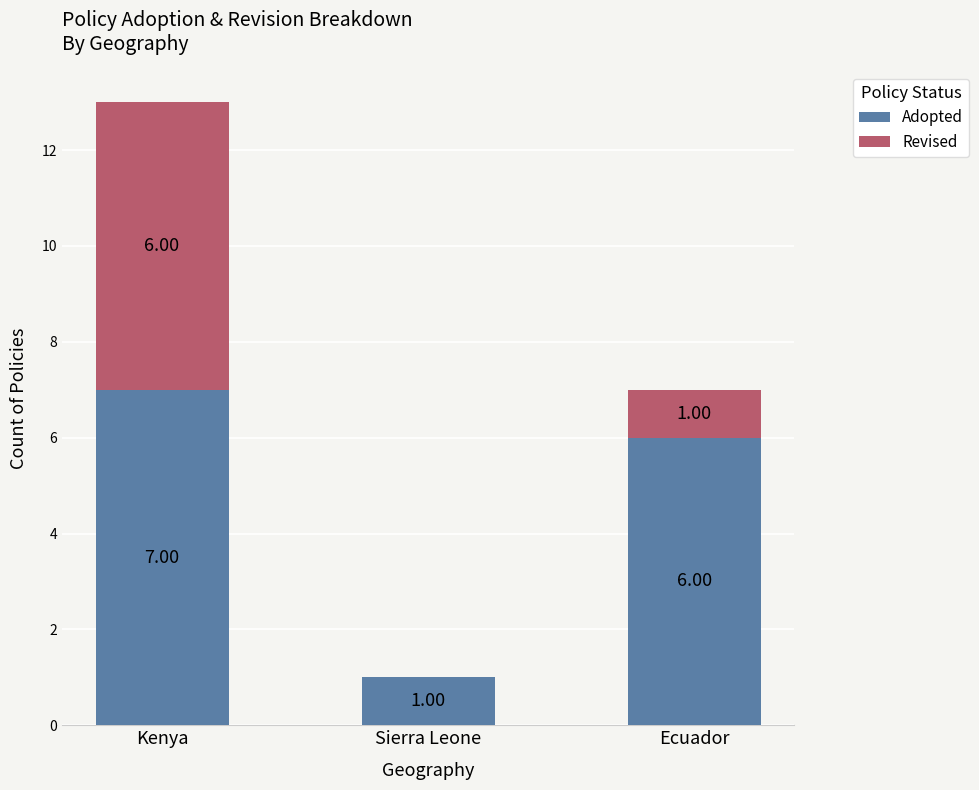

What is the total value across all series at Kenya?

13